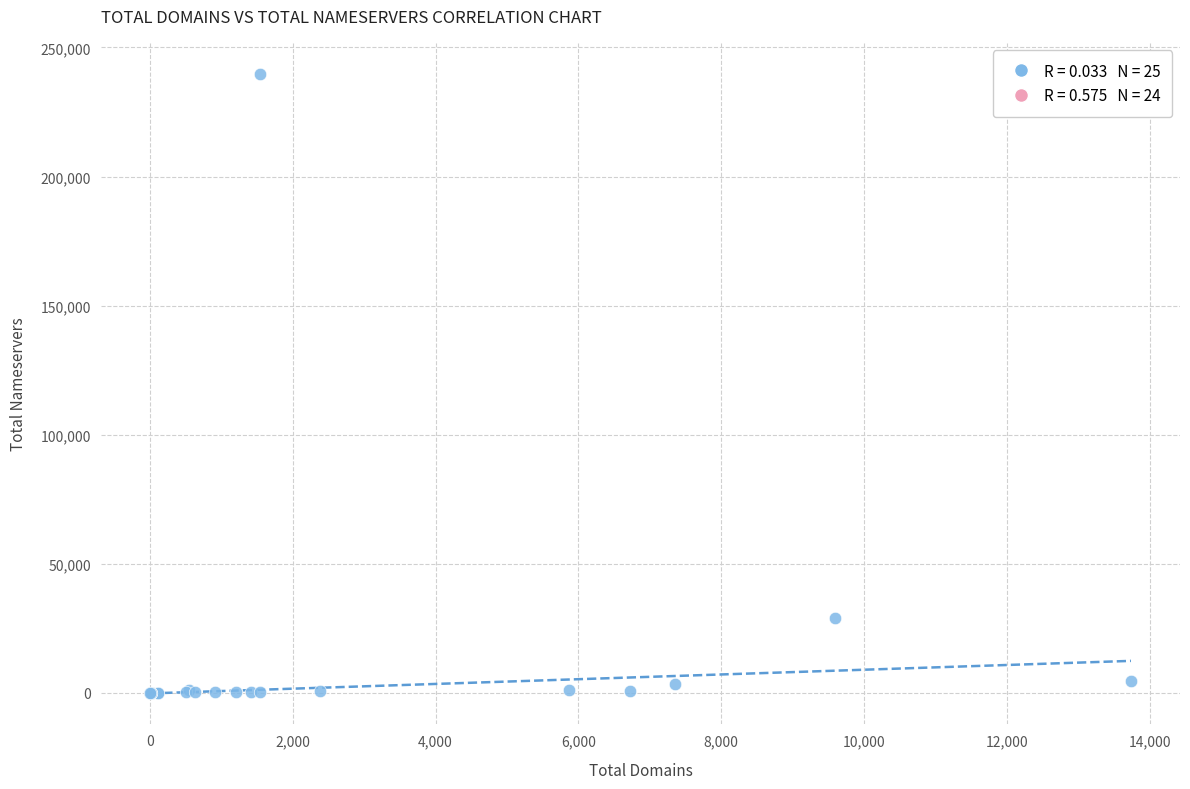

What Y value in the scatter plot is closest to 119899?

28863